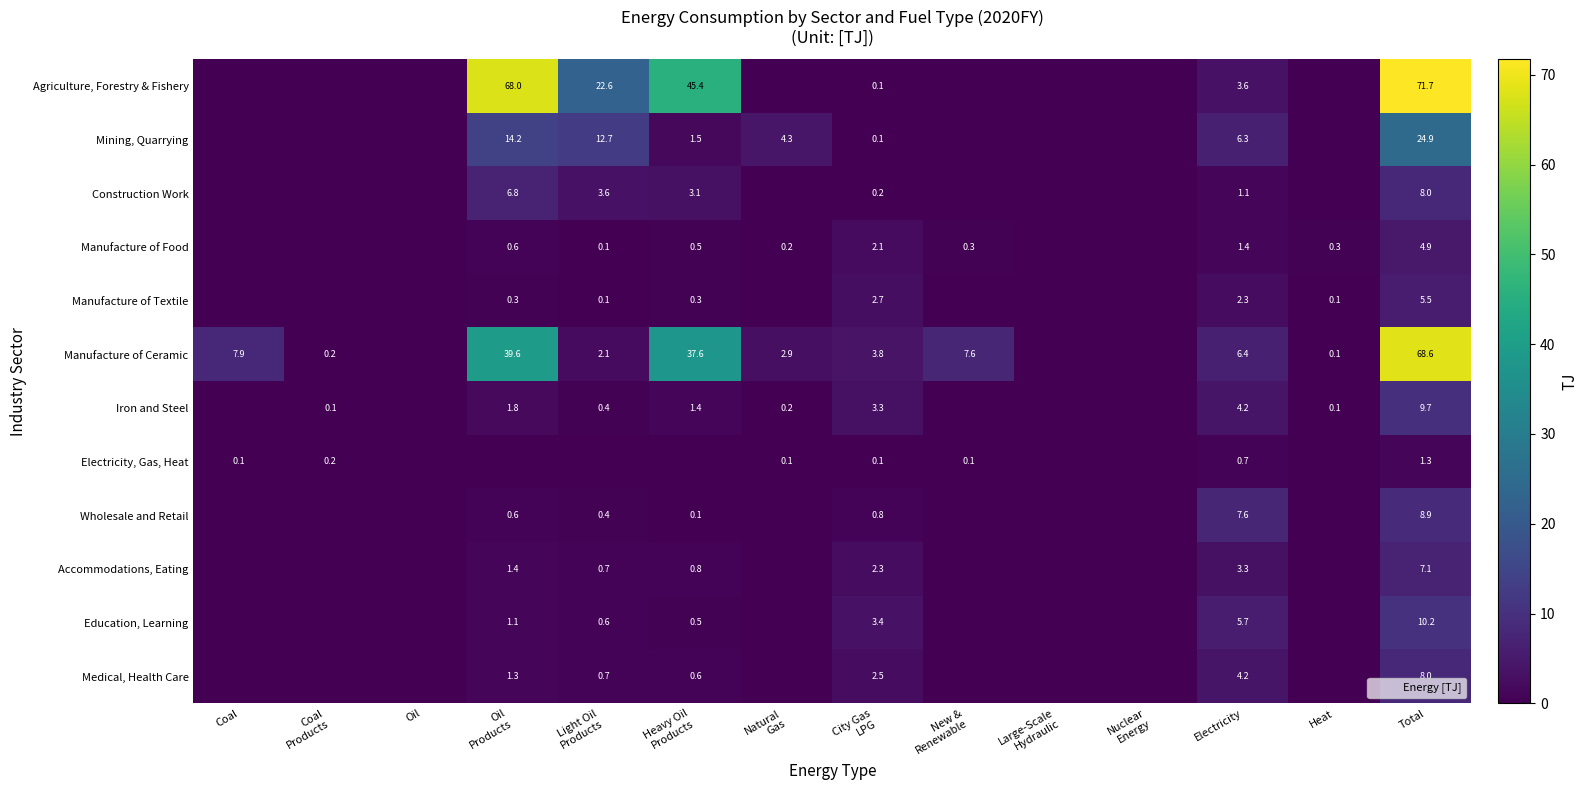

What is the spread (max minus min) of values at Oil
Products?

68.0